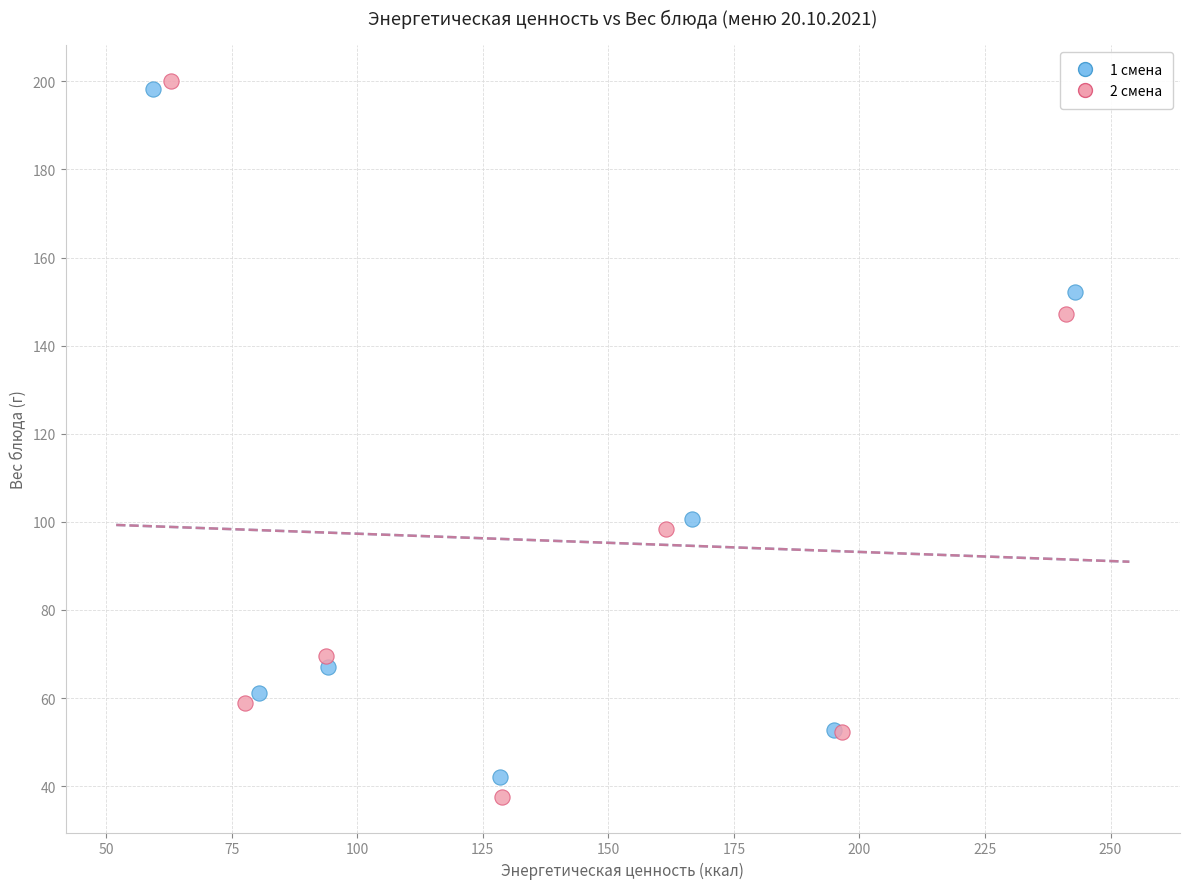

Which series has the widest spread of Y values?

2 смена